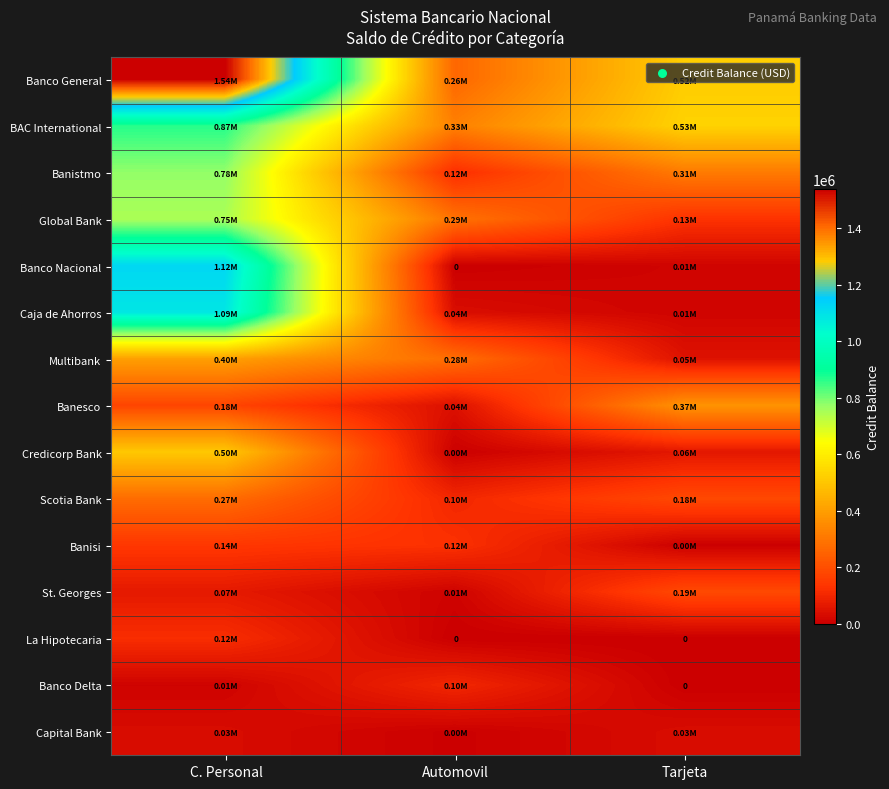

Rank the series at Automovil from lowest to highest value.

Banco Nacional, La Hipotecaria, Credicorp Bank, Capital Bank, St. Georges, Caja de Ahorros, Banesco, Banco Delta, Scotia Bank, Banistmo, Banisi, Banco General, Multibank, Global Bank, BAC International